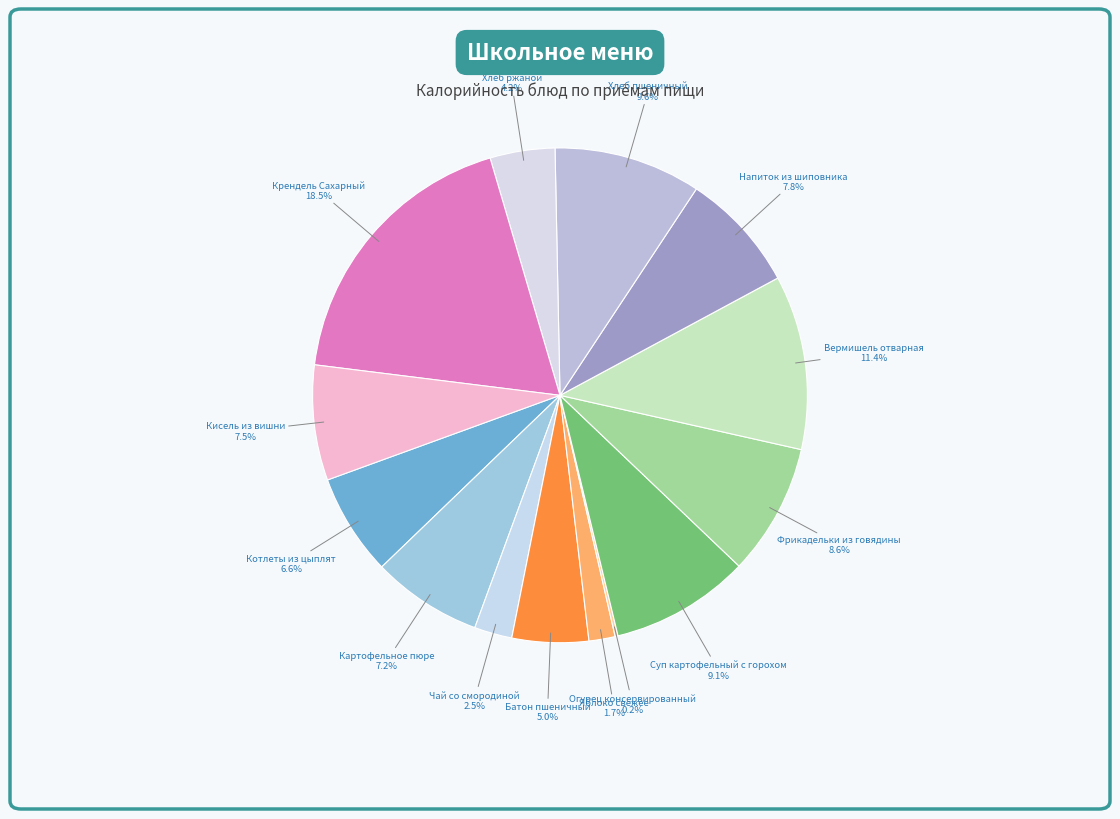

Between Кисель из вишни and Вермишель отварная, which is larger?

Вермишель отварная